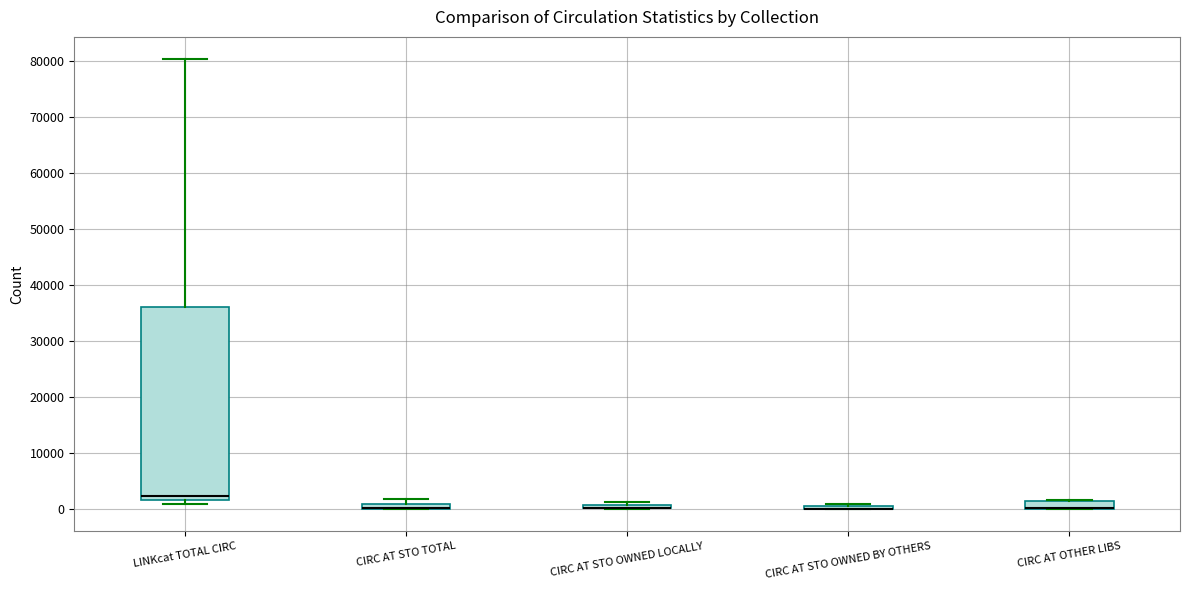

Which box is the tallest, from its lower edge to its upper edge?

LINKcat TOTAL CIRC